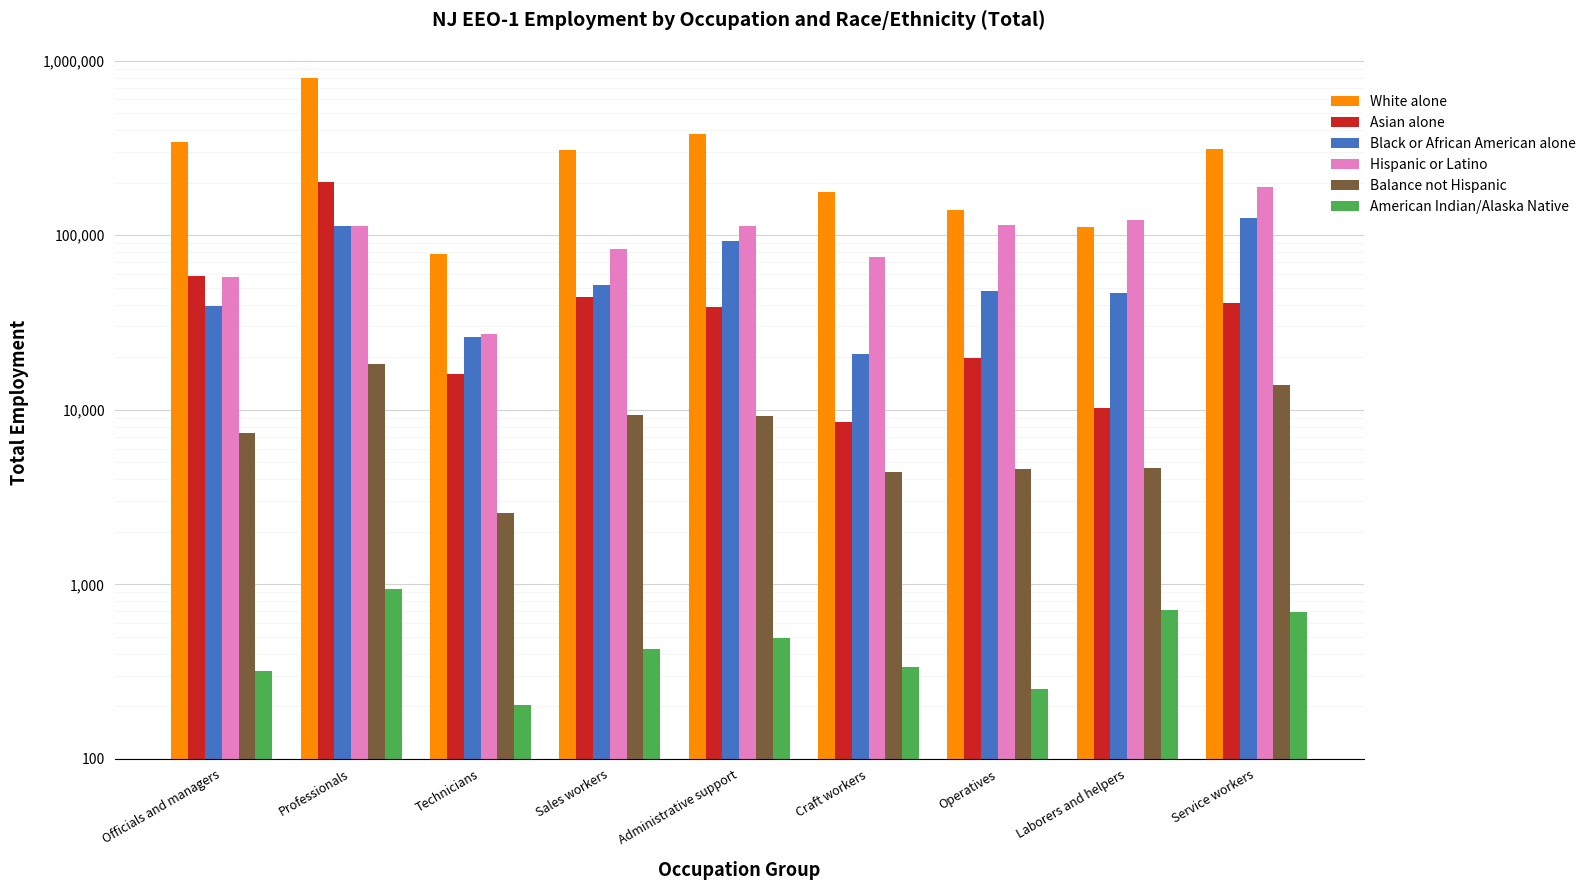

How many groups of bars are there?

9